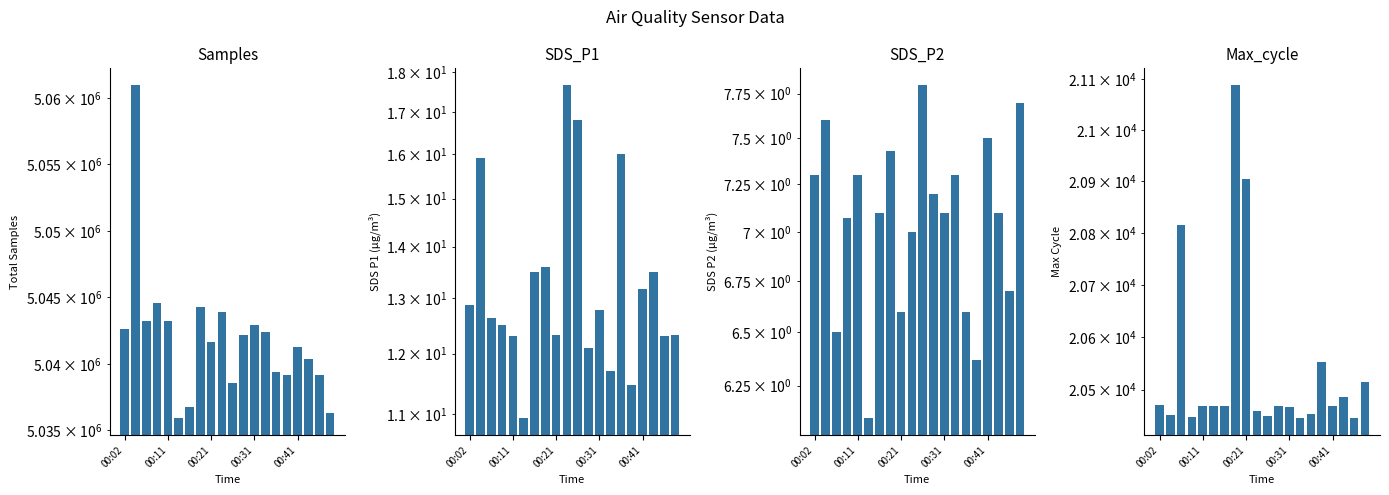

Between 15 and 17, which series saw the biggest shift?

Samples